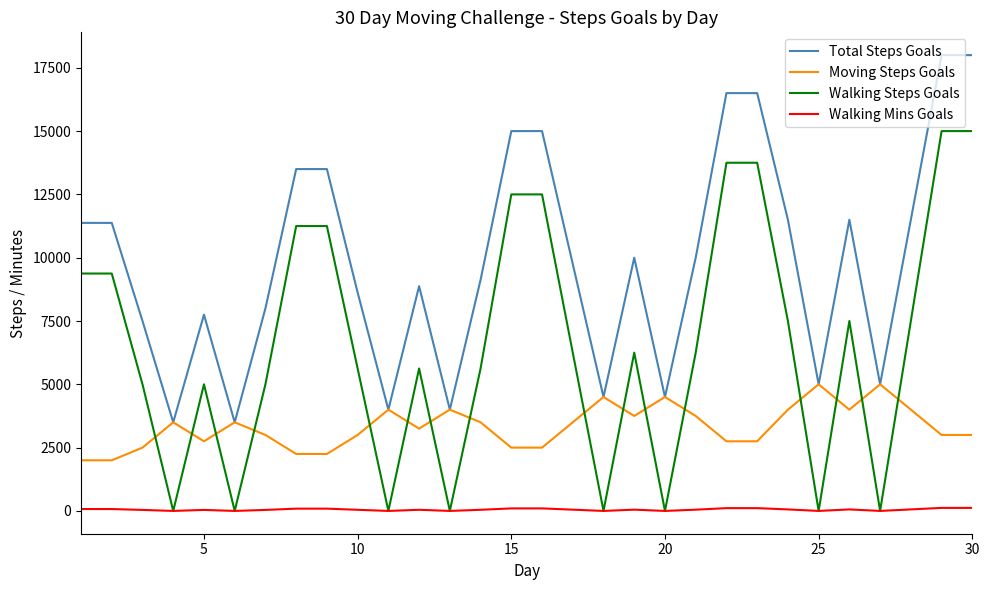

Rank the series by their average value, from lowest to highest.

Walking Mins Goals, Moving Steps Goals, Walking Steps Goals, Total Steps Goals